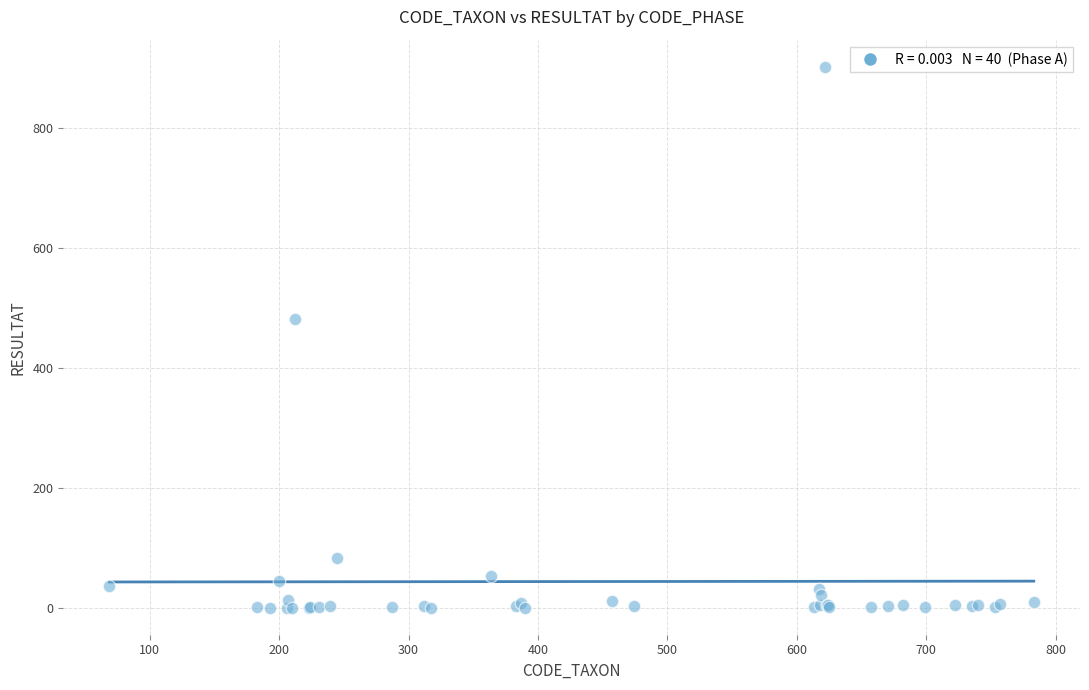

What Y value in the scatter plot is closest to 451?

481